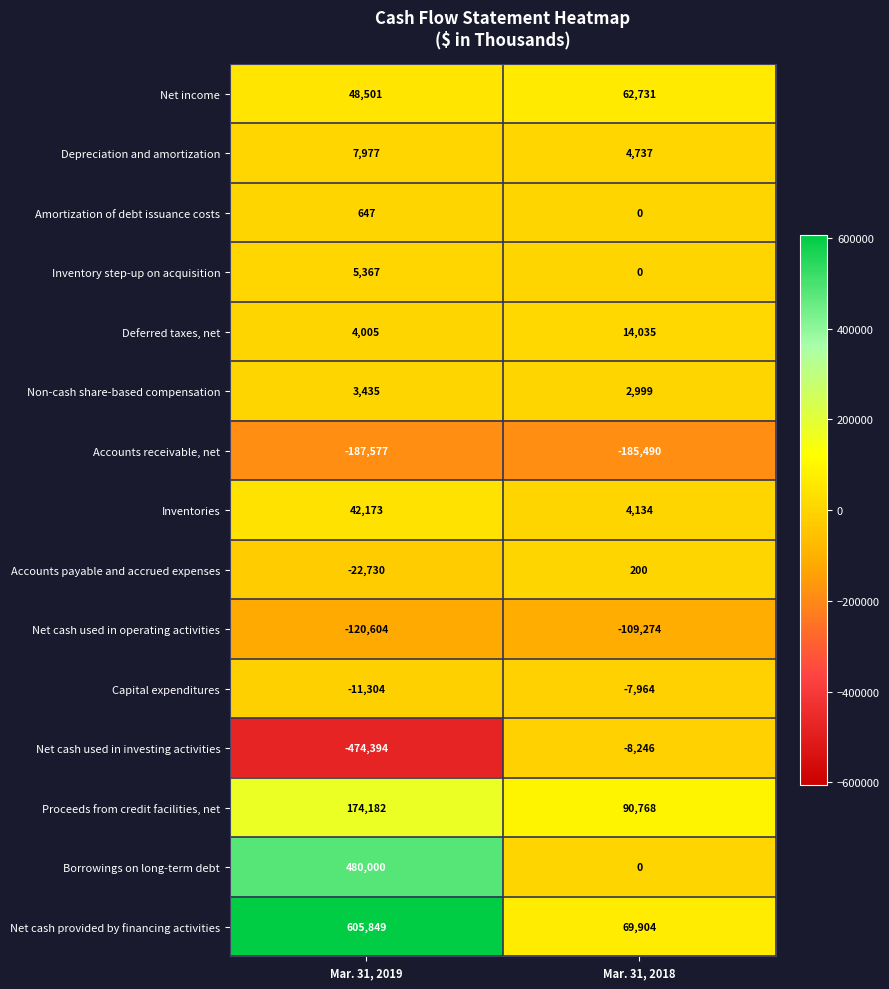

Rank the categories by Non-cash share-based compensation value from highest to lowest.

Mar. 31, 2019, Mar. 31, 2018